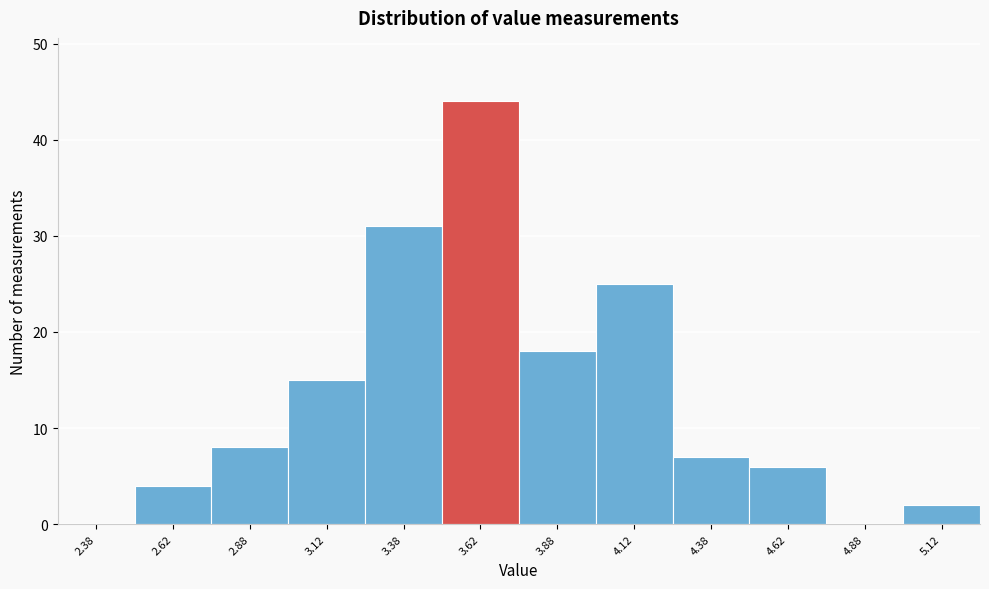

How tall is the bar that spans 3.25 to 3.50 on the x-axis? The values are not printed on the chart, so give them approximately, as read against the axis.

31